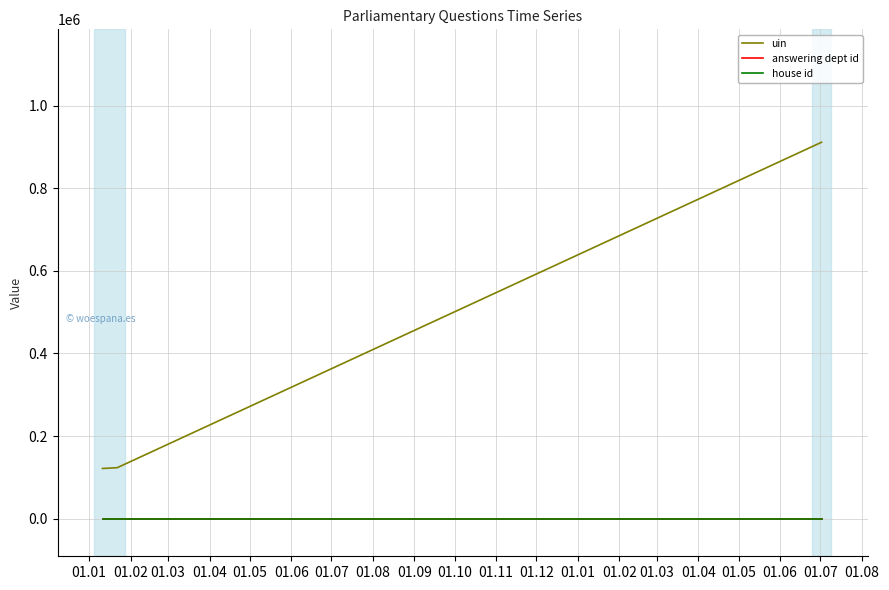

Does the chart have visible grid lines?

Yes